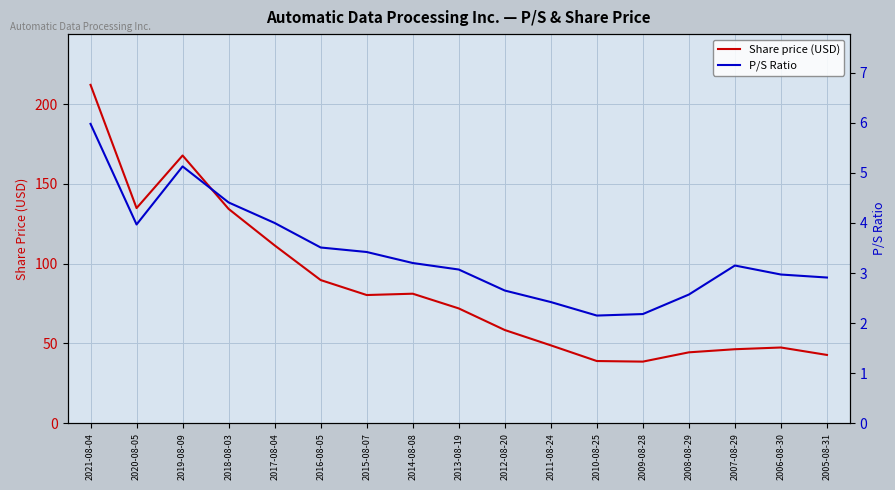

True or false: Share price (USD) has a value of 43.3 at 2016-08-05.

False